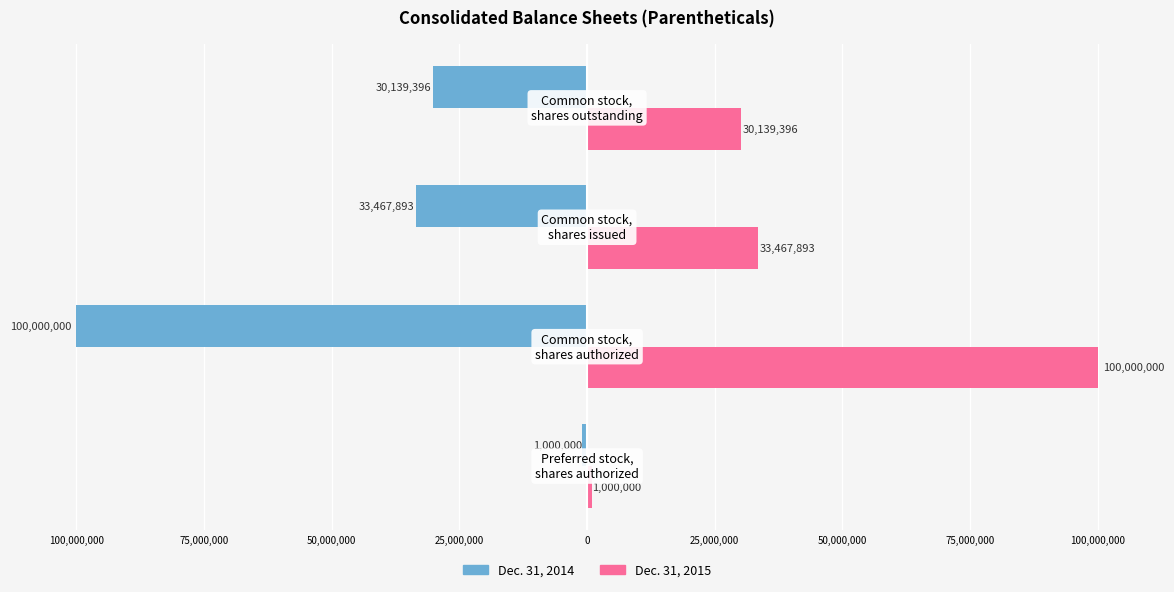

What are all the series names shown in the legend?

Dec. 31, 2014, Dec. 31, 2015